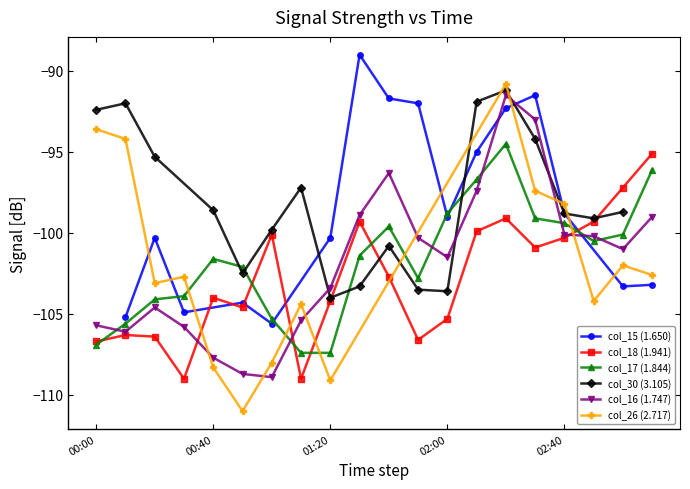

What is the minimum value for col_17 (1.844)?

-107.4